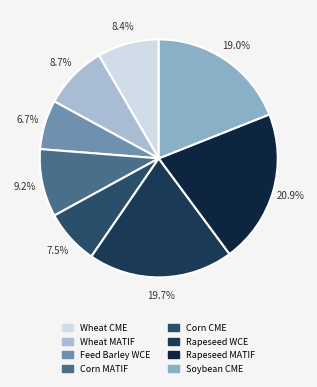

To the nearest percent, what is the difference between the Wheat MATIF and Corn MATIF slice percentages?

1%